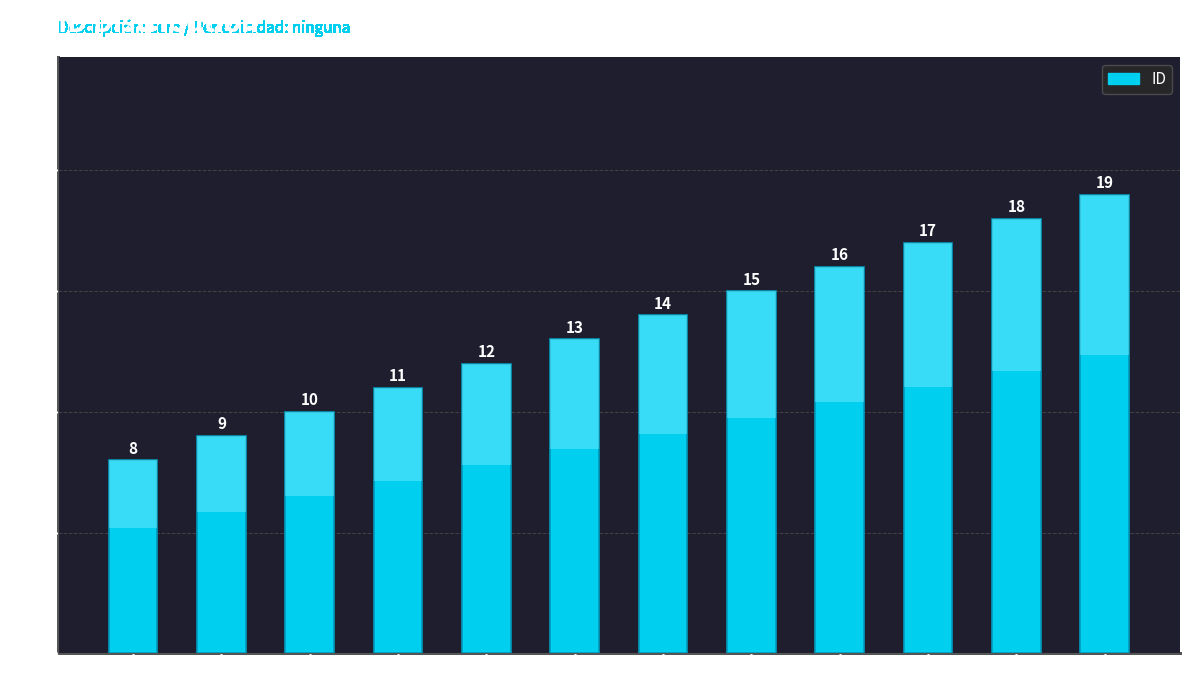

The value at 14 is 14. True or false?

True